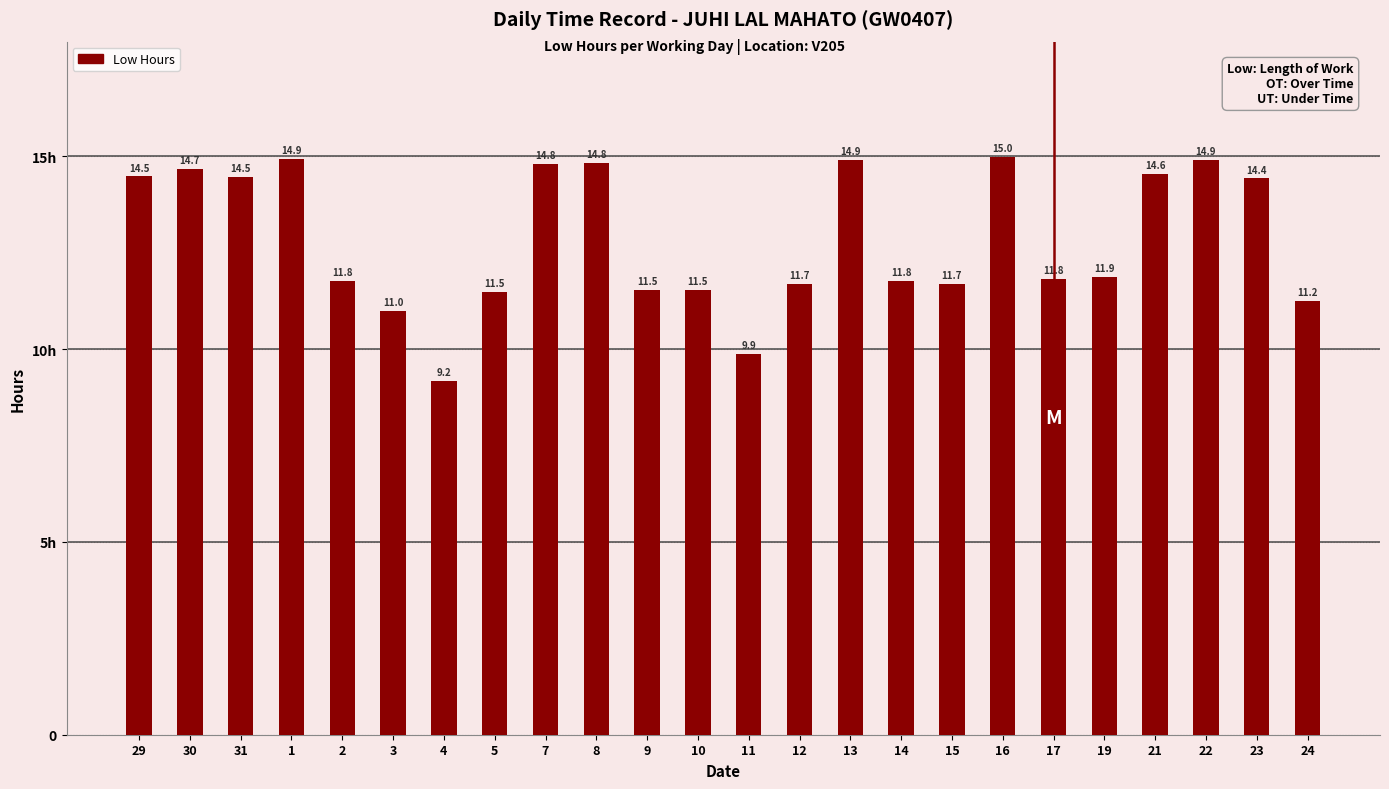

List the labels in order of value, smallest first.

4, 11, 3, 24, 5, 9, 10, 12, 15, 14, 2, 17, 19, 23, 31, 29, 21, 30, 7, 8, 13, 22, 1, 16